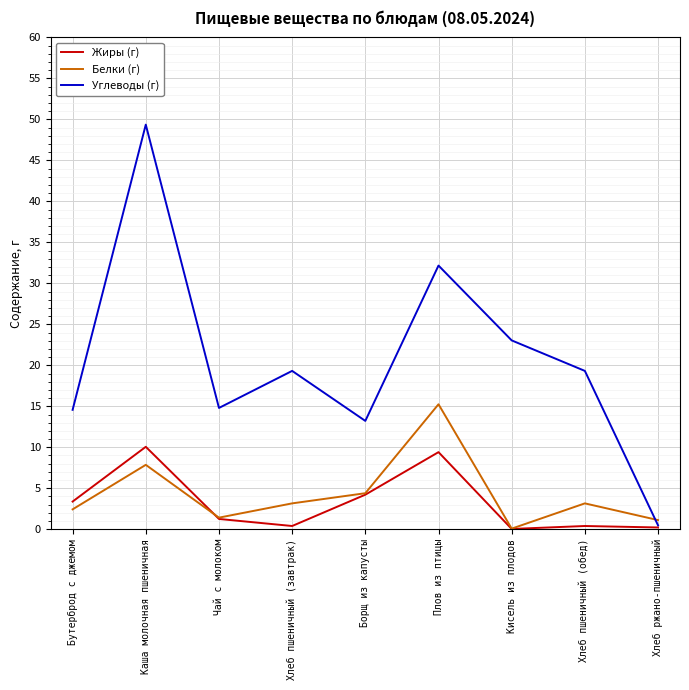

What position from the right is Хлеб ржано-пшеничный?

1